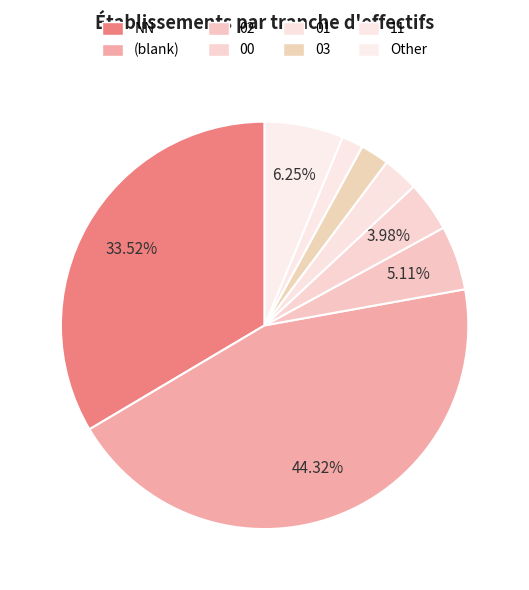

Which slice is the largest?

(blank)